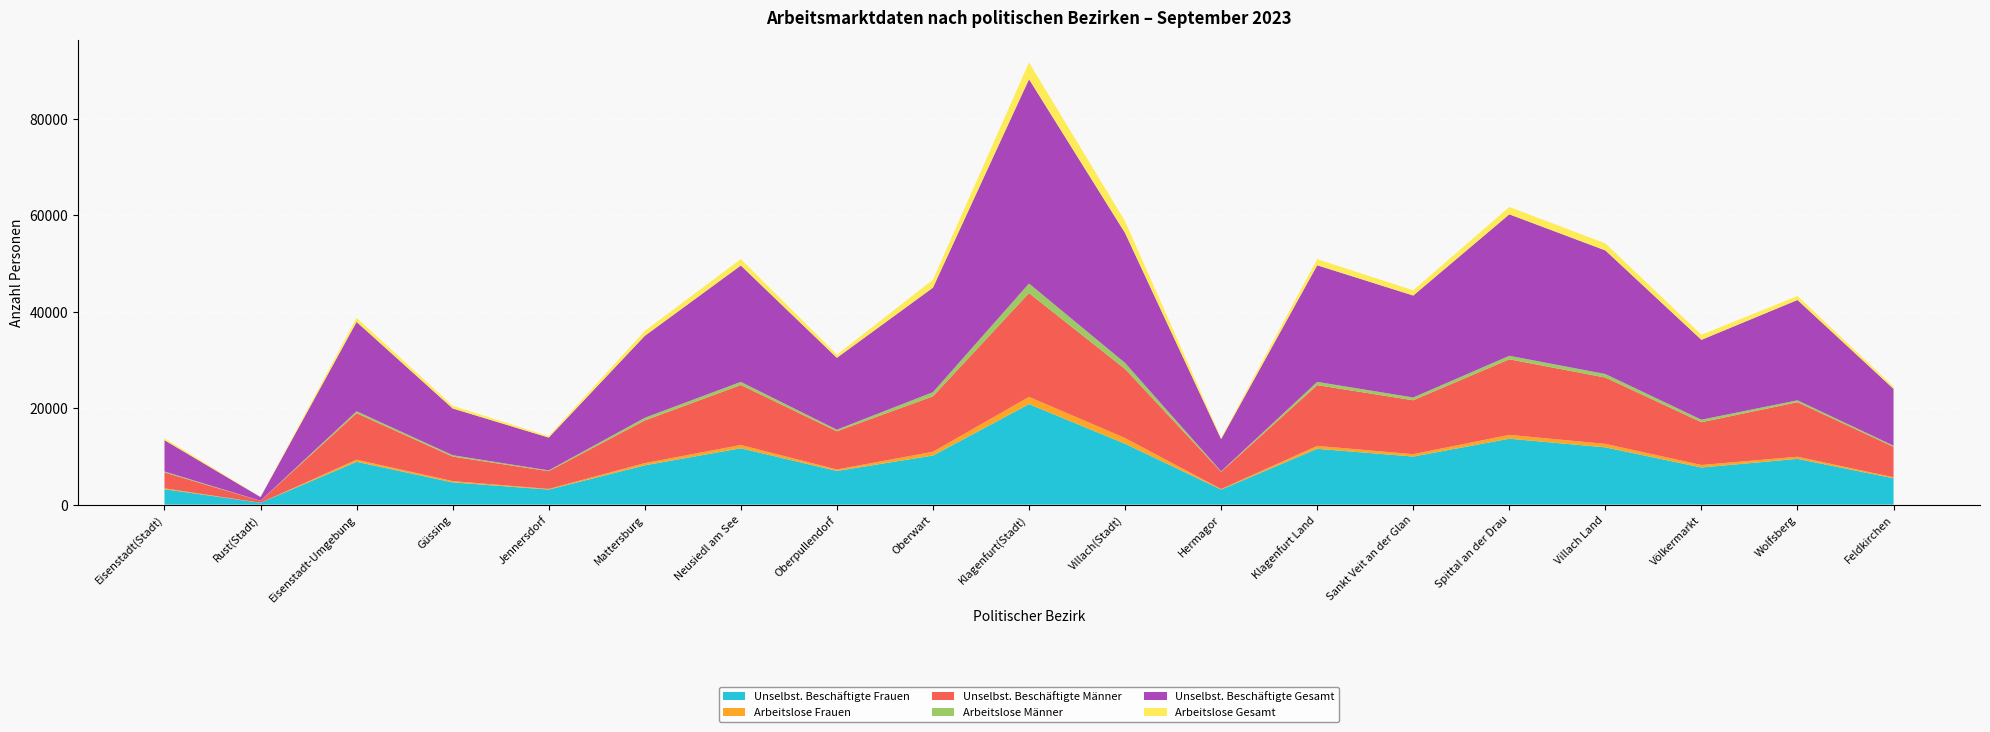

Reading left to right, list all the values displayed in this chart.

Unselbst. Beschäftigte Frauen: 3205	381	8889	4619	3130	8157	11697	6992	10190	20857	12636	3127	11590	9978	13682	11887	7709	9501	5465
Arbeitslose Frauen: 178	11	434	267	131	460	674	302	781	1498	1184	108	598	500	792	721	523	436	209
Unselbst. Beschäftigte Männer: 3298	391	9649	5083	3684	8845	12452	7921	11503	21538	14330	3566	12611	11177	15677	13764	8868	11319	6319
Arbeitslose Männer: 198	21	410	290	159	562	651	341	859	1987	1252	111	671	582	732	732	523	392	242
Unselbst. Beschäftigte Gesamt: 6503	772	18538	9702	6814	17002	24149	14913	21693	42395	26966	6693	24201	21155	29359	25651	16577	20820	11784
Arbeitslose Gesamt: 376	32	844	557	290	1022	1325	643	1640	3485	2436	219	1269	1082	1524	1453	1046	828	451